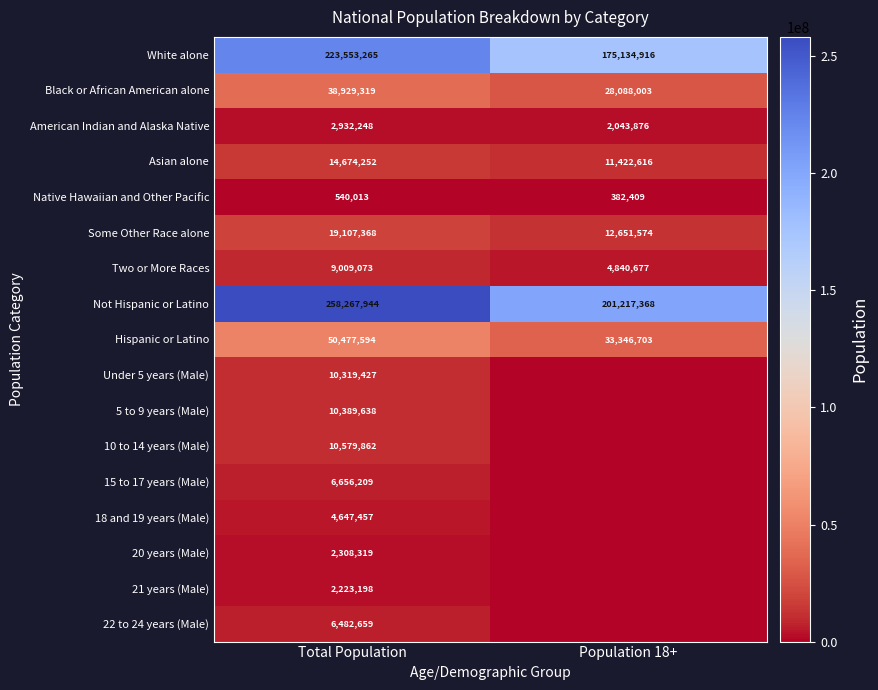

The Native Hawaiian and Other Pacific series shows 382409 at Population 18+. True or false?

True